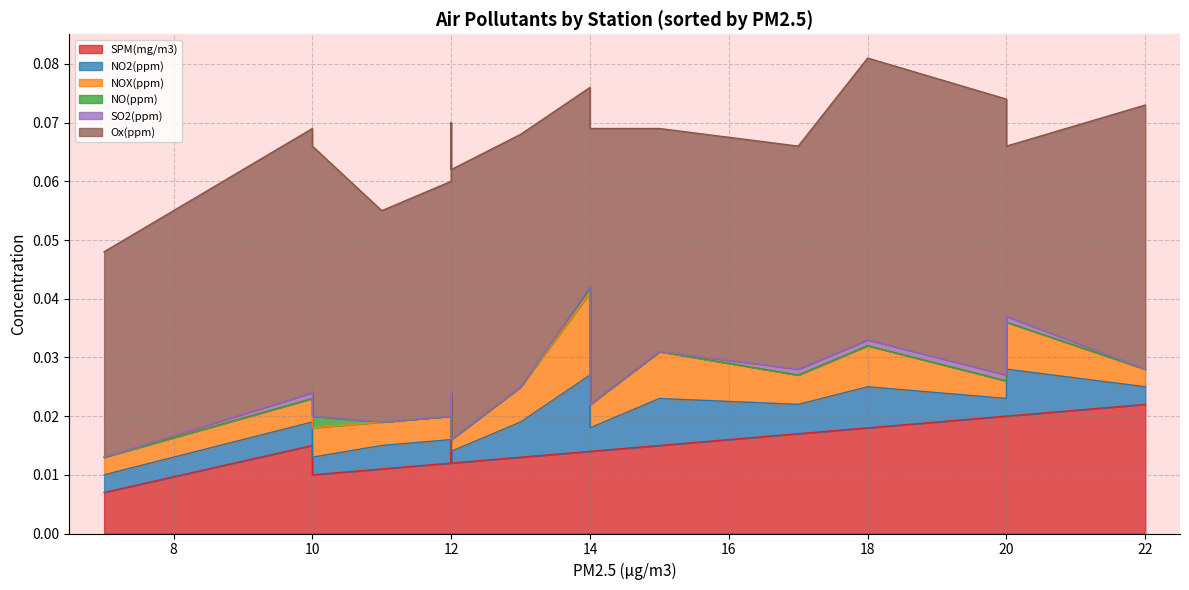

True or false: SO2(ppm) has more than 1 points higher than both neighbors.

False